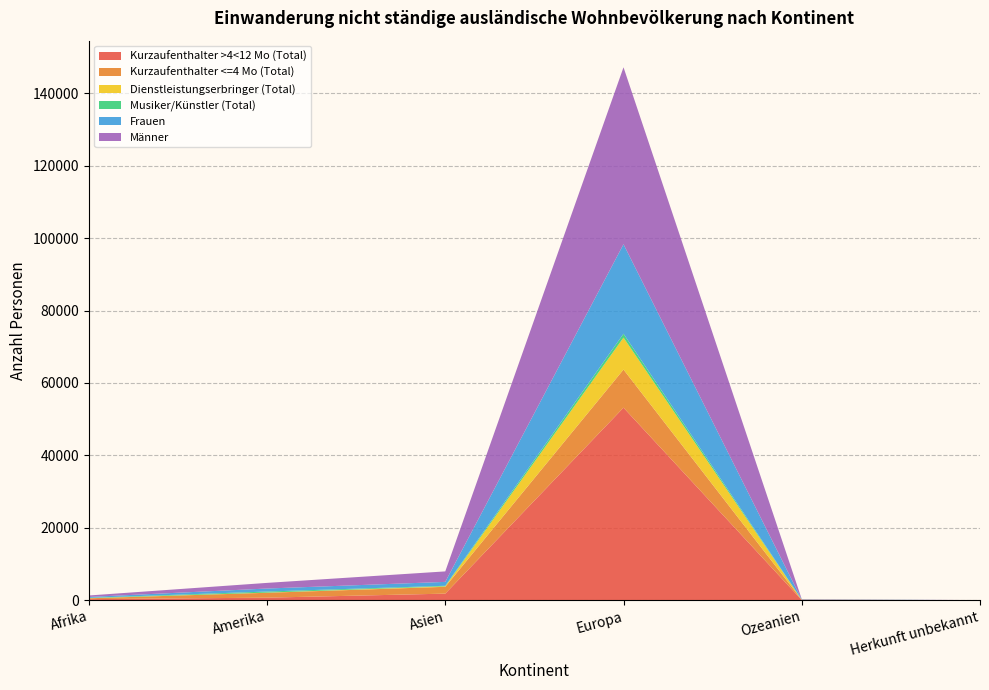

Reading left to right, list all the values displayed in this chart.

Kurzaufenthalter >4<12 Mo (Total): Afrika=281	Amerika=691	Asien=1804	Europa=53165	Ozeanien=33	Herkunft unbekannt=3
Kurzaufenthalter <=4 Mo (Total): Afrika=235	Amerika=1350	Asien=1885	Europa=10532	Ozeanien=65	Herkunft unbekannt=1
Dienstleistungserbringer (Total): Afrika=39	Amerika=46	Asien=128	Europa=8828	Ozeanien=7	Herkunft unbekannt=0
Musiker/Künstler (Total): Afrika=90	Amerika=299	Asien=156	Europa=1062	Ozeanien=29	Herkunft unbekannt=6
Frauen: Afrika=242	Amerika=828	Asien=1076	Europa=24723	Ozeanien=47	Herkunft unbekannt=2
Männer: Afrika=403	Amerika=1558	Asien=2897	Europa=48864	Ozeanien=87	Herkunft unbekannt=8